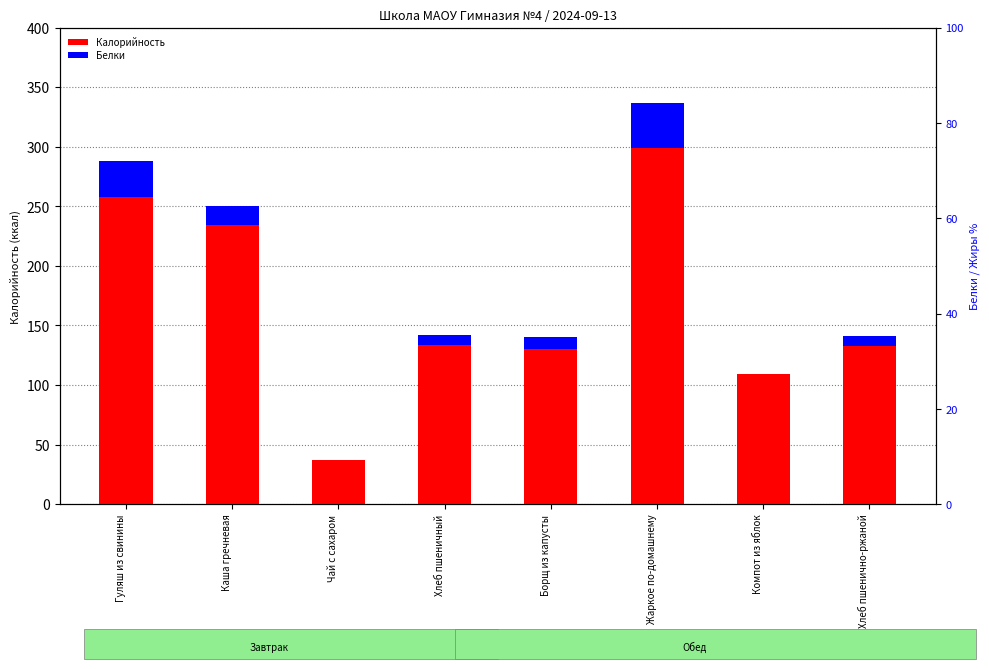

What position from the right is Компот из яблок?

2